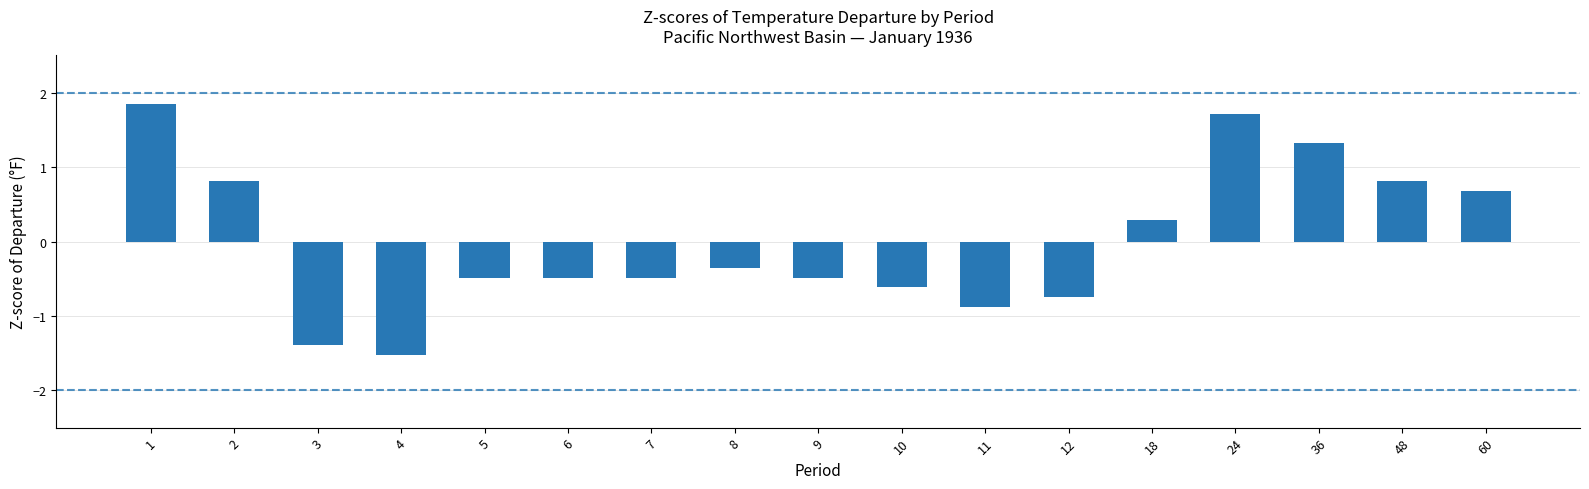

Which label corresponds to the largest value in the chart?

1